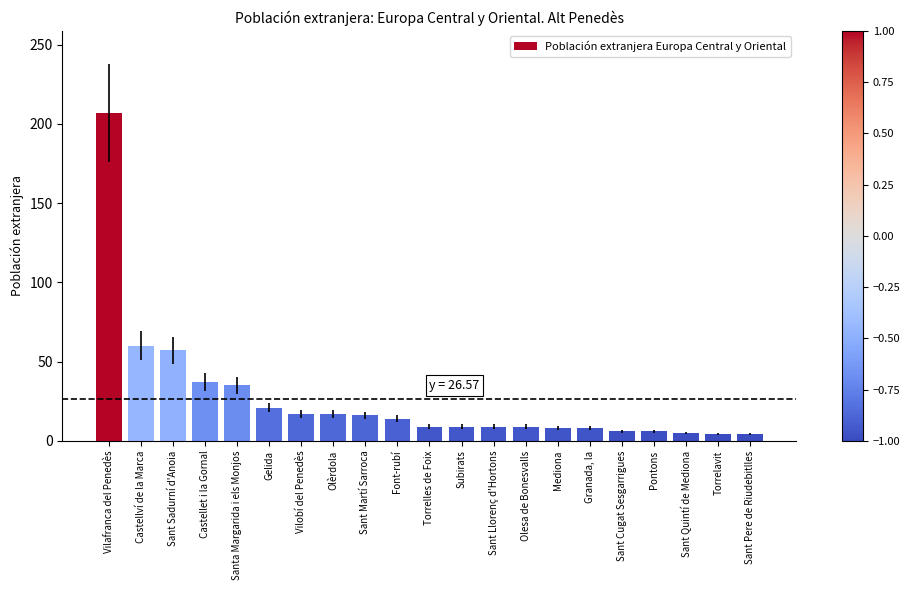

Approximately how many times larger is the value at Vilobí del Penedès compared to Sant Sadurní d'Anoia?

0.3